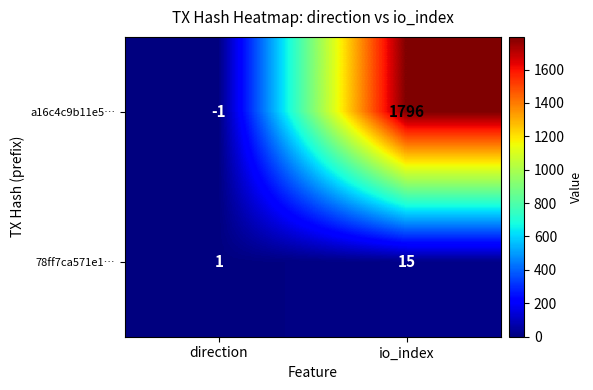

Which series has the widest spread of values?

a16c4c9b11e5…